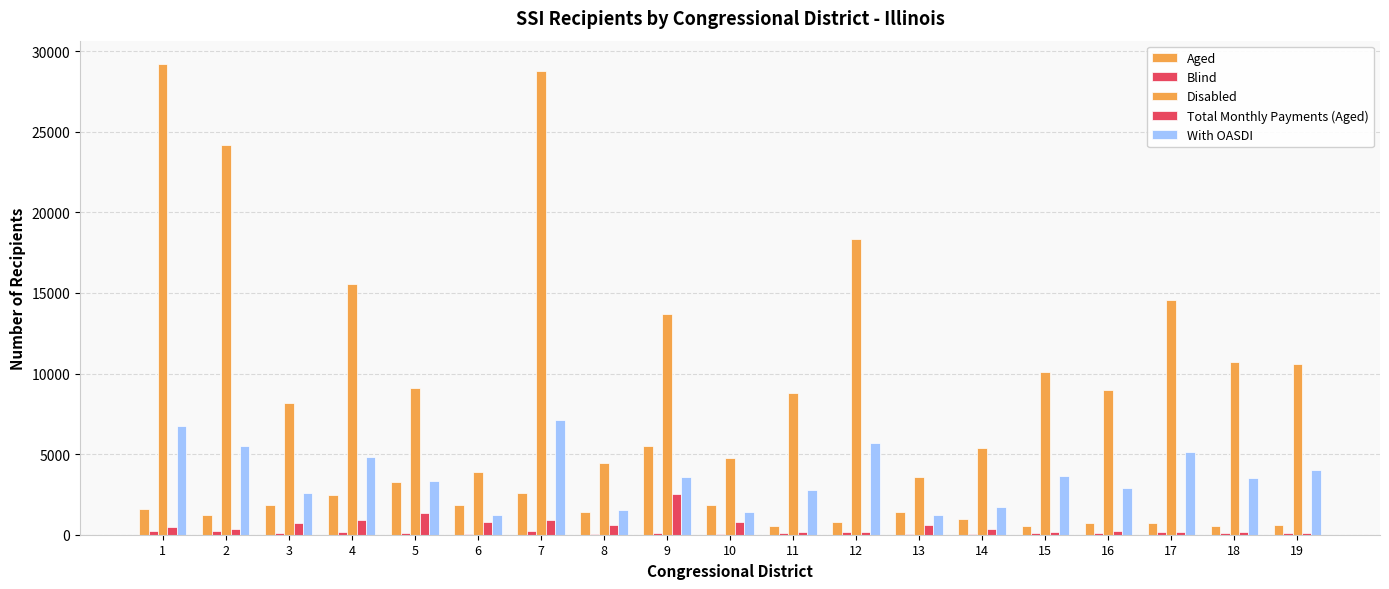

What is the sum of all With OASDI values?

68456